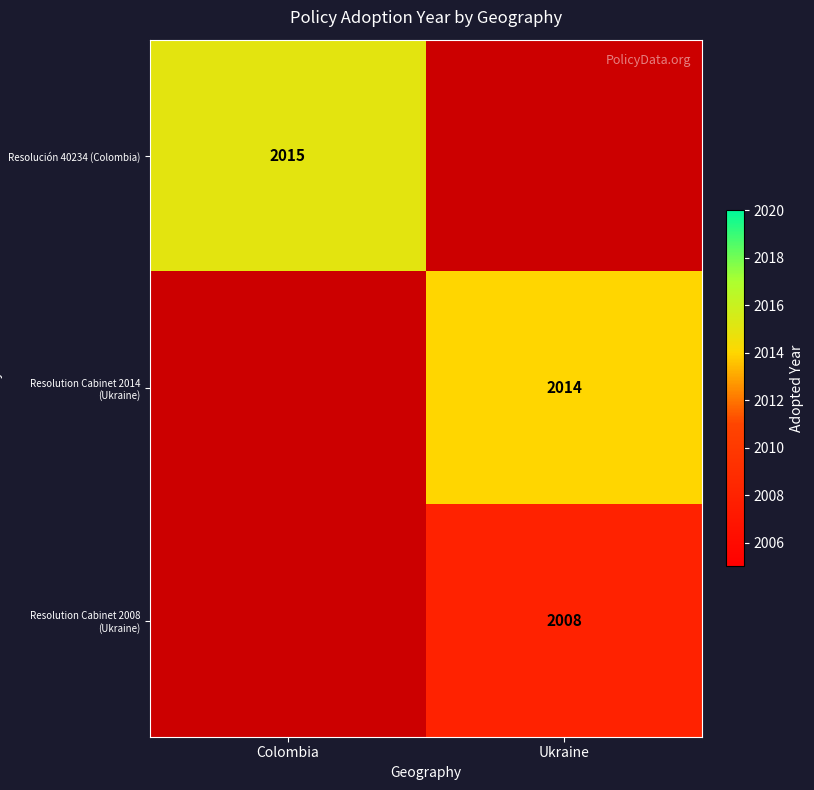

At how many categories does at least one series exceed 2011?

2